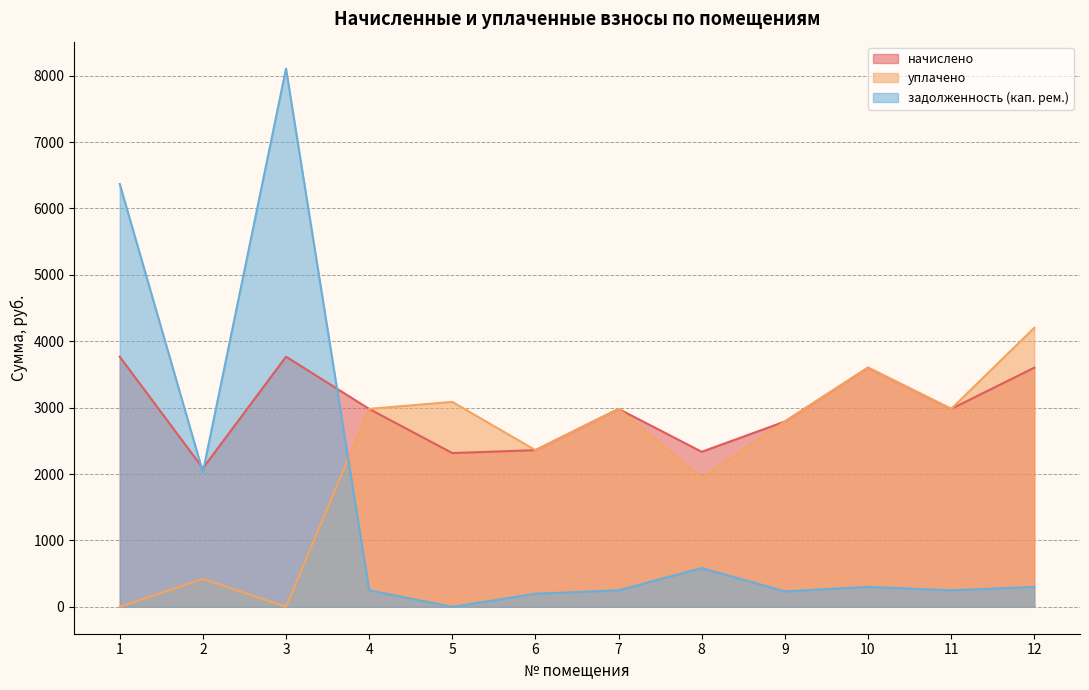

Does the chart have visible grid lines?

Yes